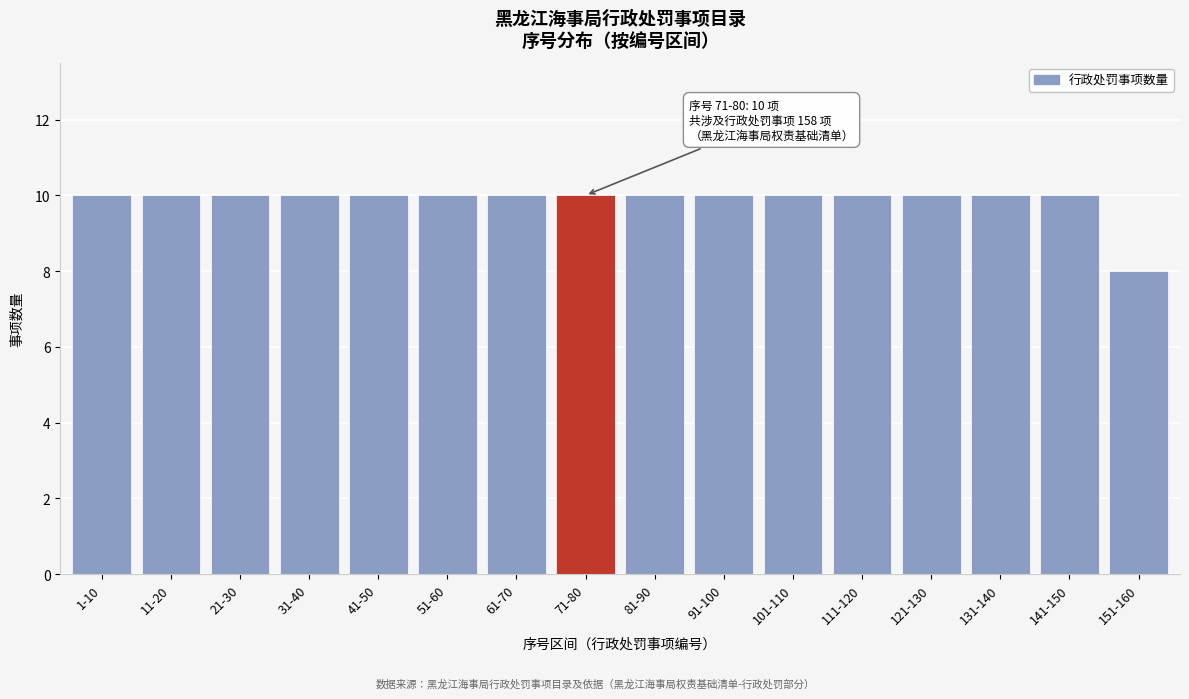

Reading left to right, what are all the values shown in this chart?

10	10	10	10	10	10	10	10	10	10	10	10	10	10	10	8